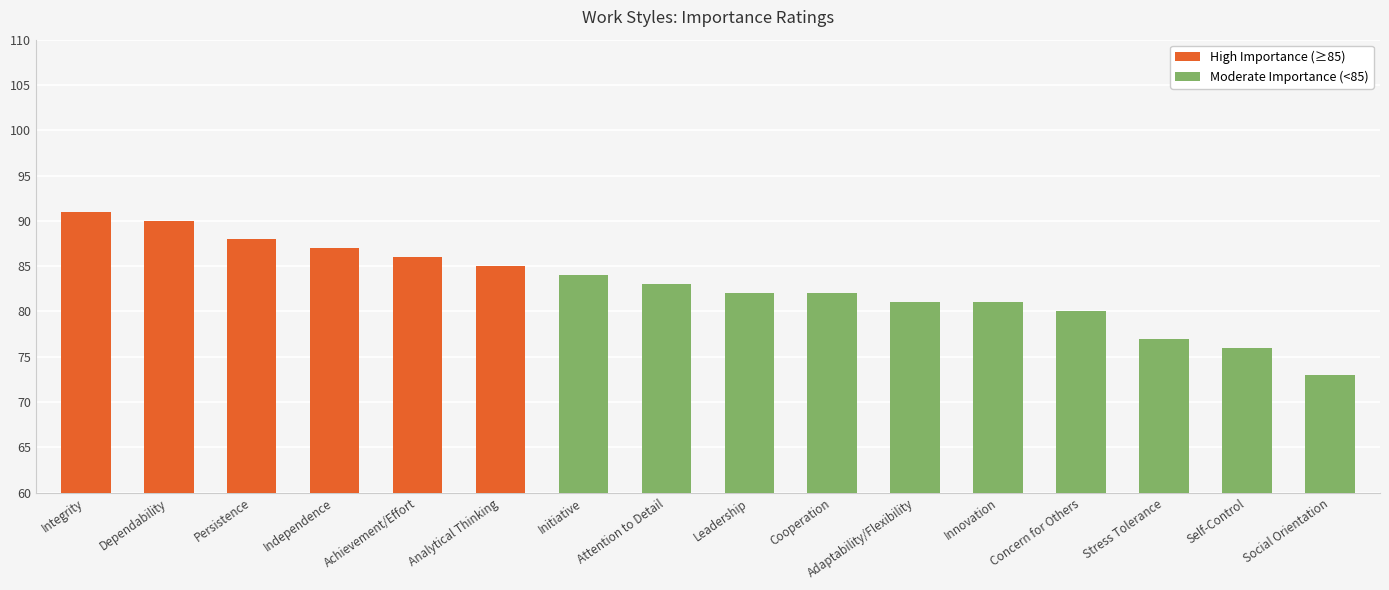

What is the change in value from Initiative to Leadership?

-2